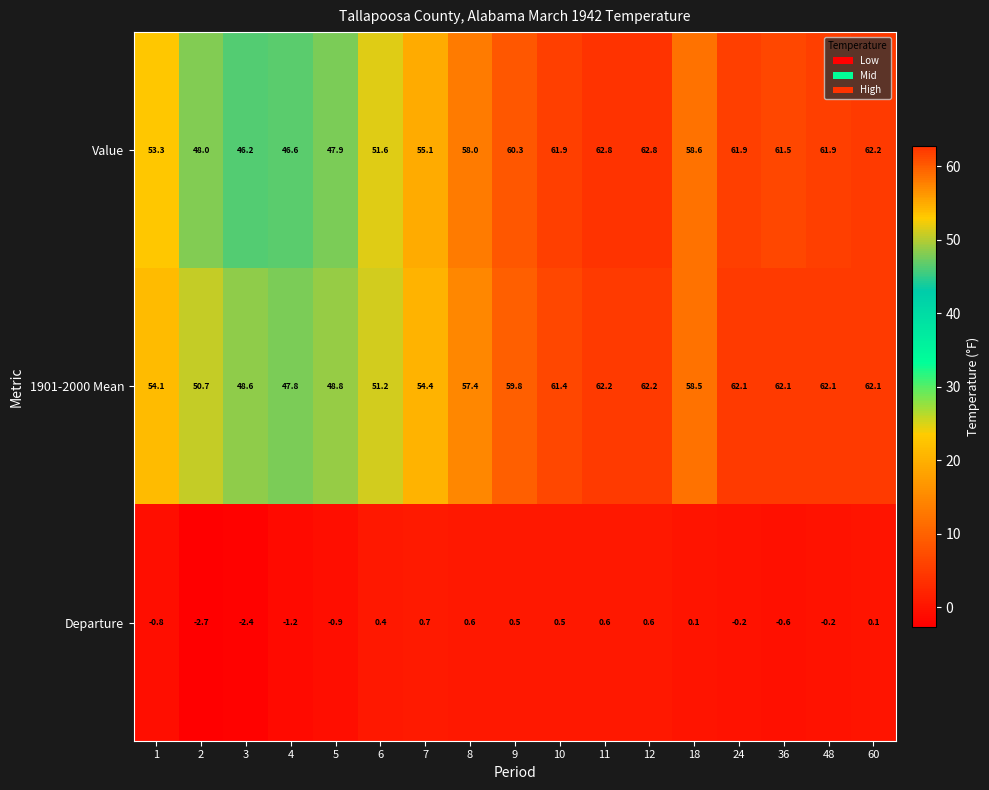

At which label is Departure closest to -1?

5